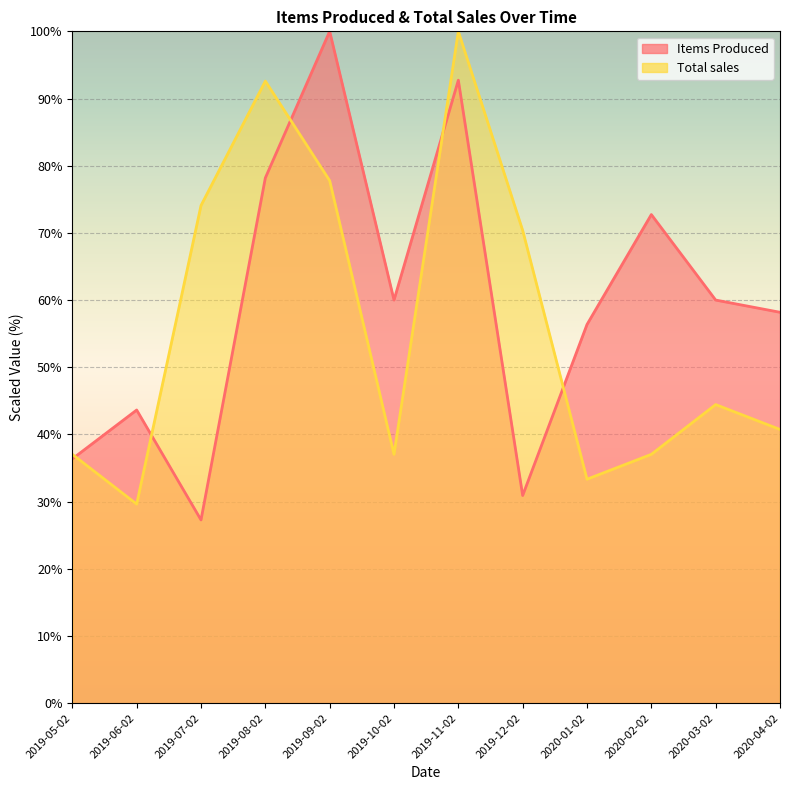

What is the label of the 11th point from the right?

2019-06-02